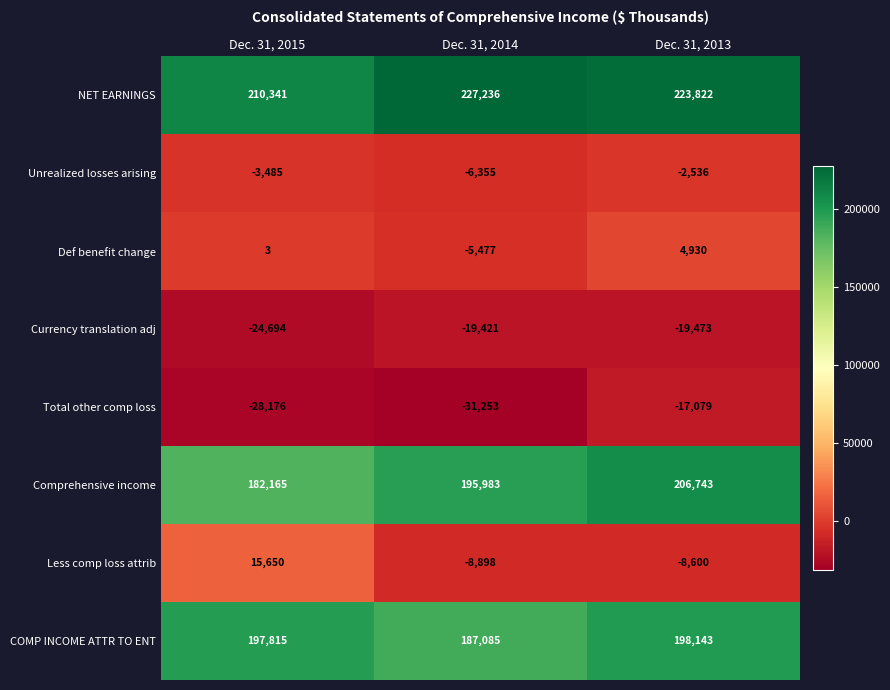

At which category does the chart reach its peak across all series?

Dec. 31, 2014